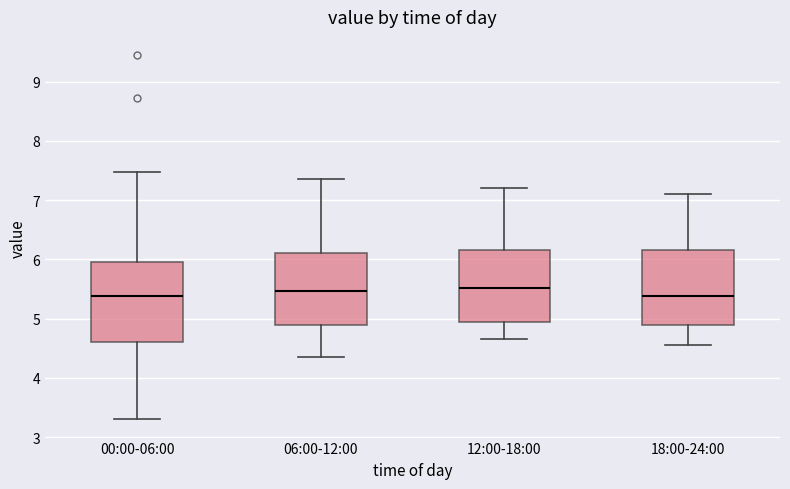

Reading left to right, read every box against the y-axis: the position of its median line, the range the box covers, and the ends of its whiskers. The values are not printed on the chart, so give them approximately, as read against the axis.

00:00-06:00: median 5.4, box 4.6 to 6.0, whiskers 3.3 to 7.5
06:00-12:00: median 5.5, box 4.9 to 6.1, whiskers 4.4 to 7.4
12:00-18:00: median 5.5, box 5.0 to 6.2, whiskers 4.7 to 7.2
18:00-24:00: median 5.4, box 4.9 to 6.2, whiskers 4.6 to 7.1